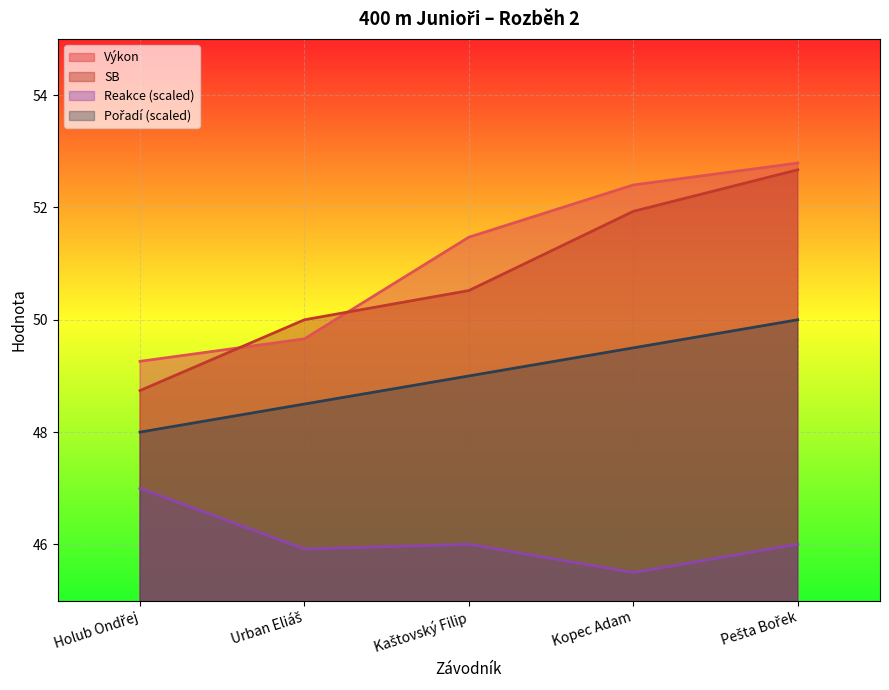

What is the smallest value displayed?

45.5